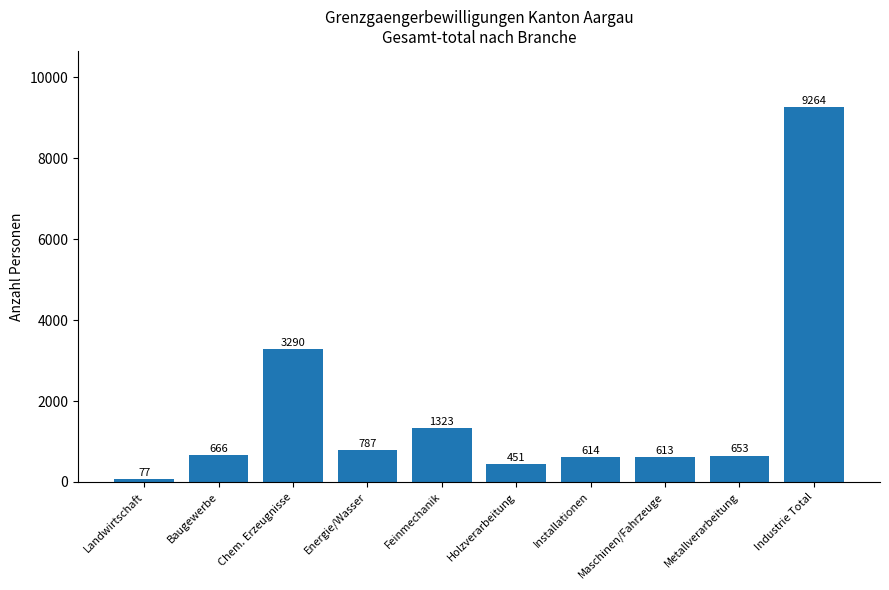

At which label is the value closest to 4670?

Chem. Erzeugnisse